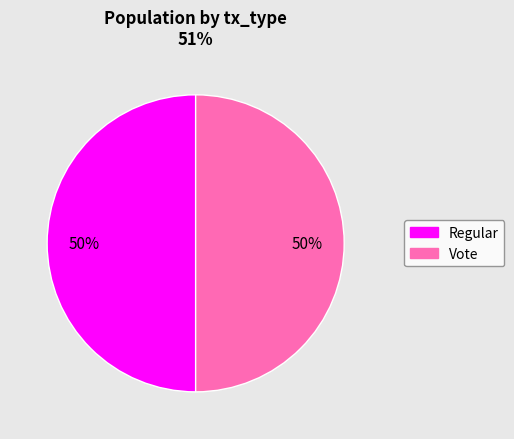

Approximately how many times larger is the value at Regular compared to Vote?

1.0